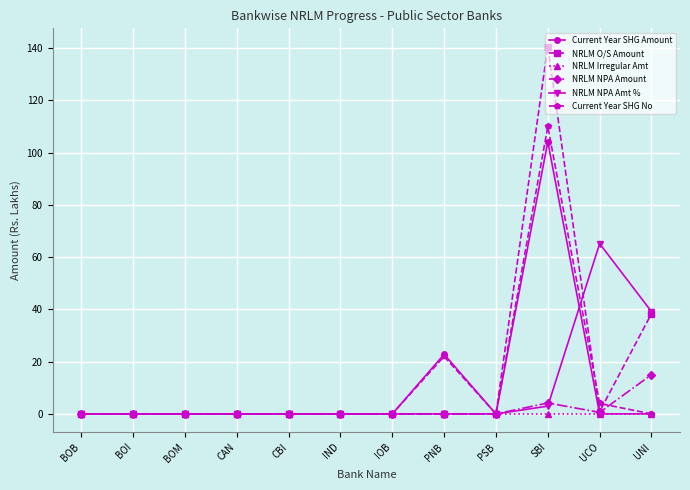

Is the value of NRLM Irregular Amt at CBI greater than the value of Current Year SHG No at PNB?

No